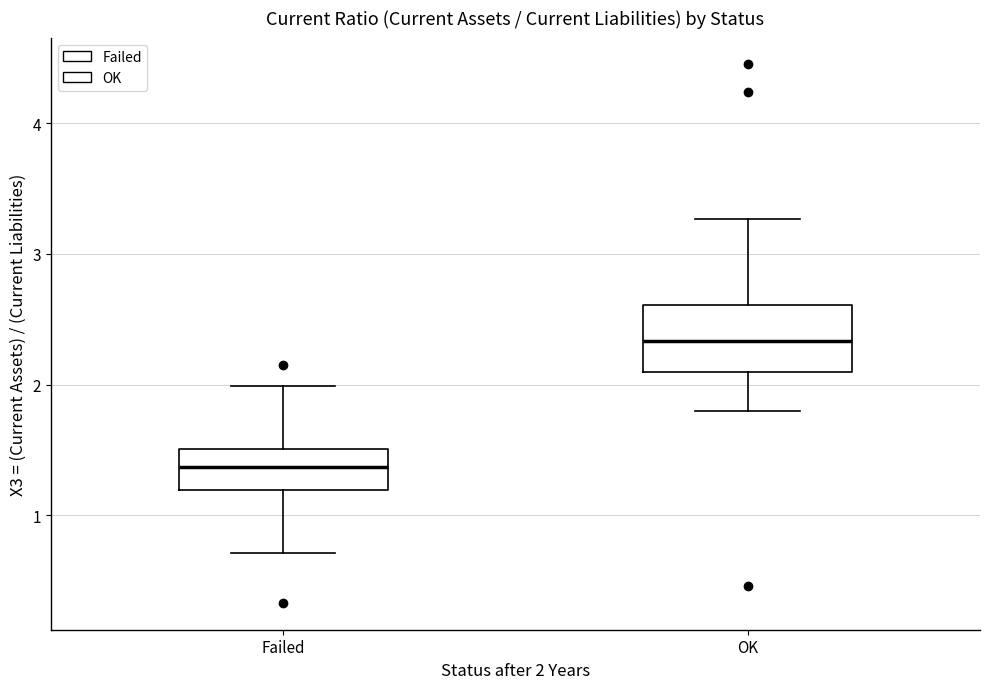

Which box is the tallest, from its lower edge to its upper edge?

OK